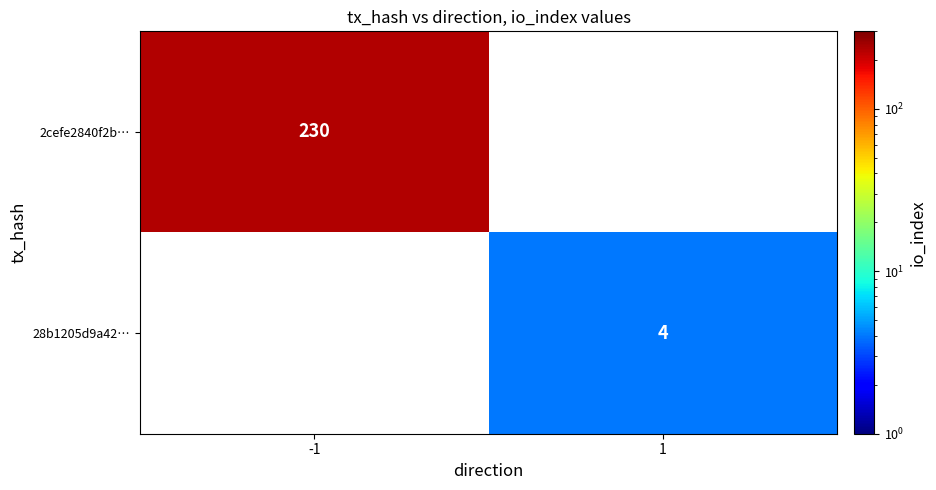

The value of 2cefe2840f2b… at -1 is 51. True or false?

False